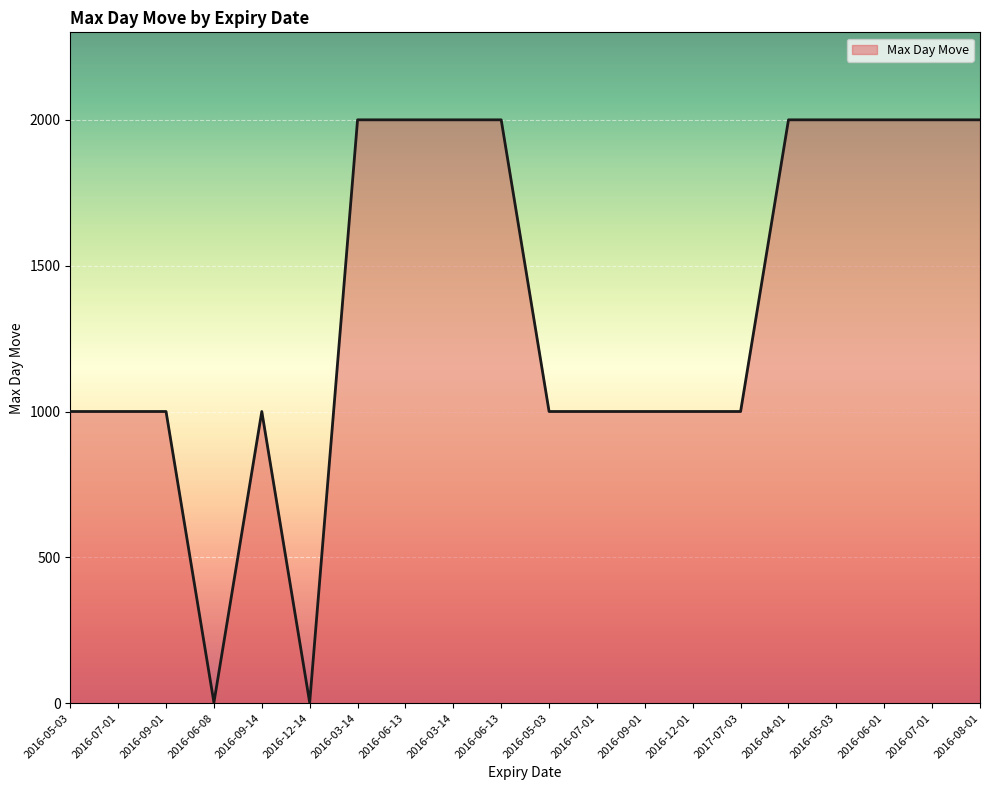

Does the chart have visible grid lines?

Yes